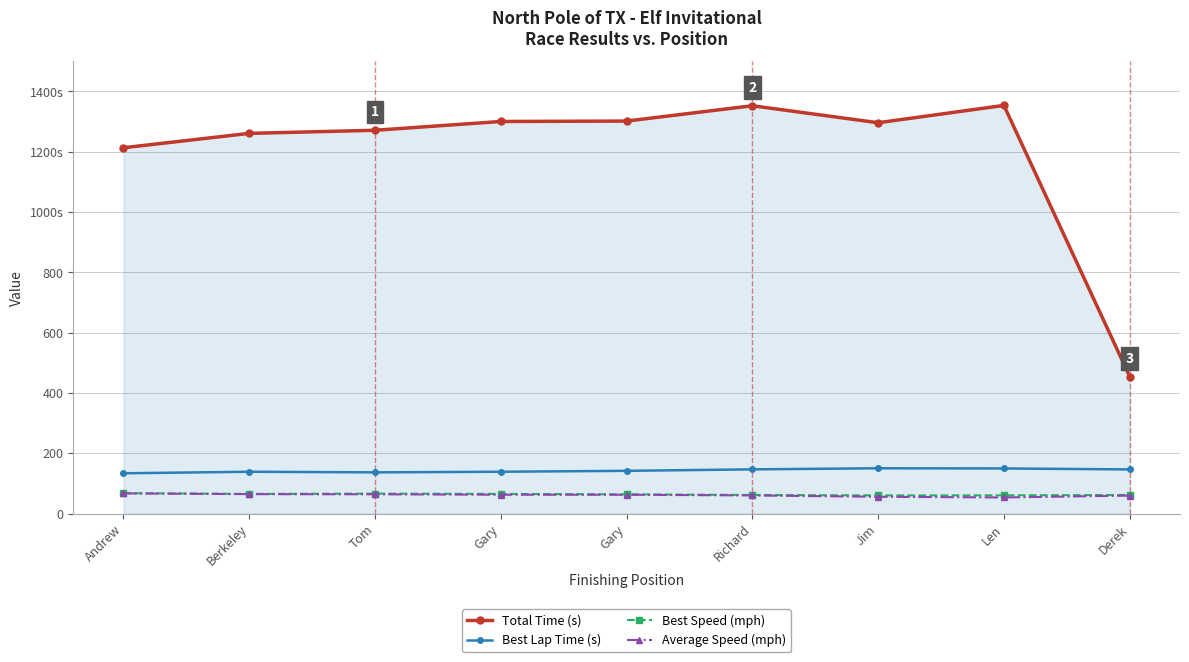

Is the value of Best Lap Time (s) at Richard greater than the value of Total Time (s) at Richard?

No